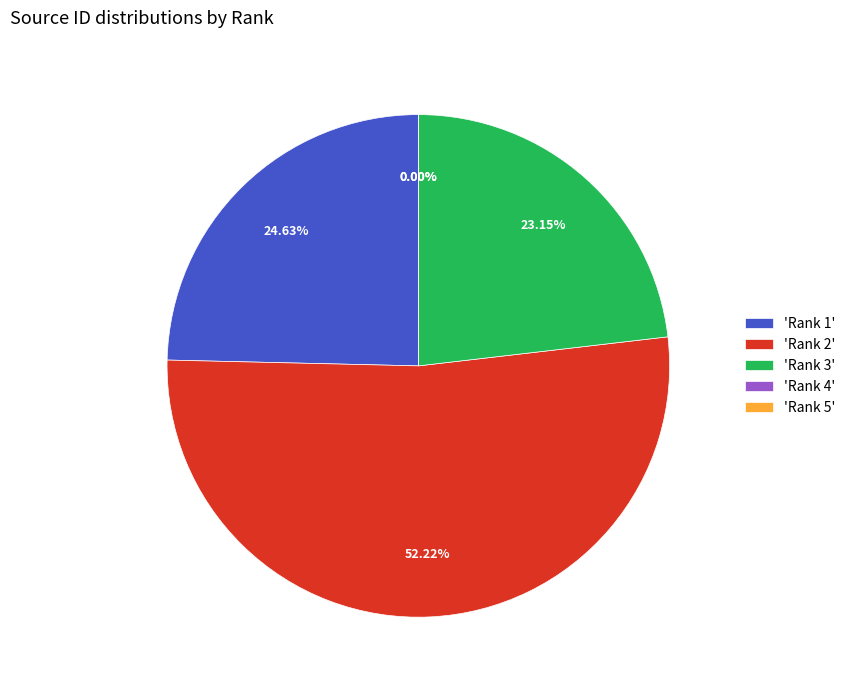

Does 'Rank 2' represent more than half of the total?

Yes